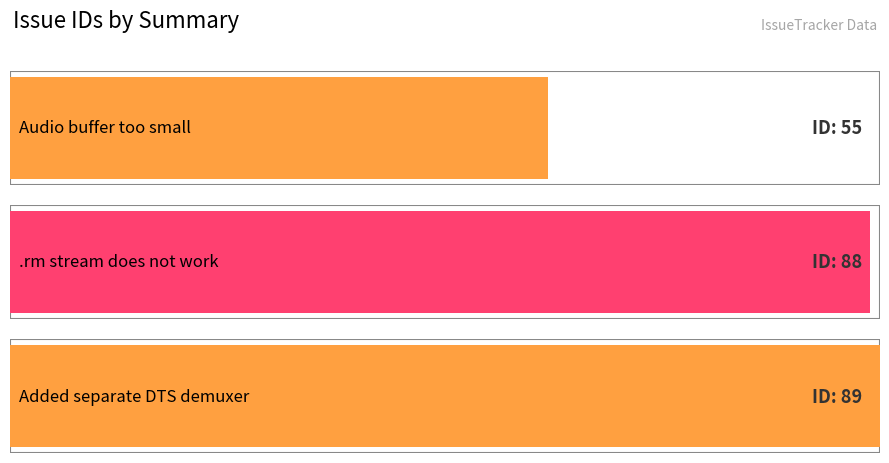

What is the minimum value shown in the chart?

55